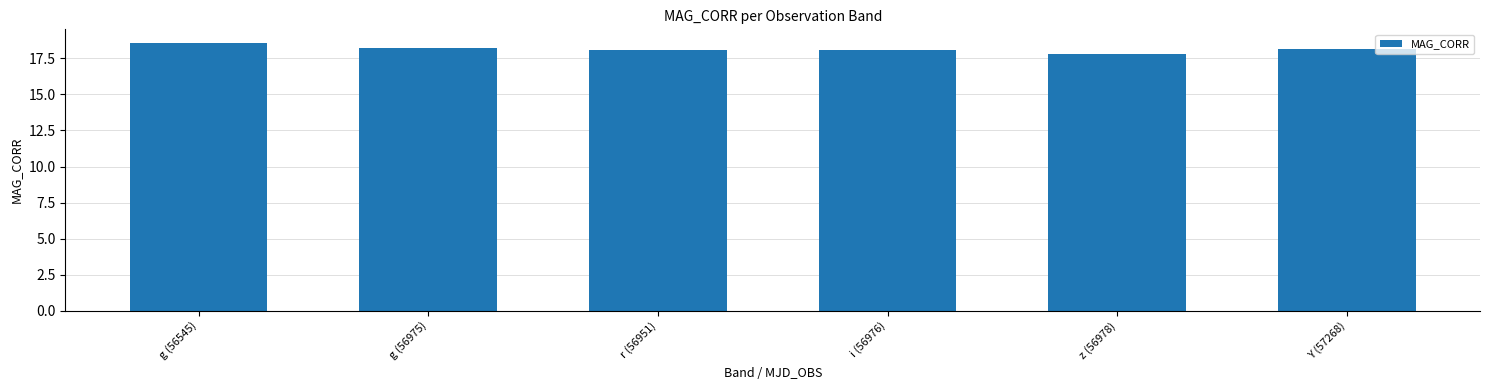

Reading right to left, extract all data points from this chart.

18.1	17.8	18.1	18.1	18.3	18.6